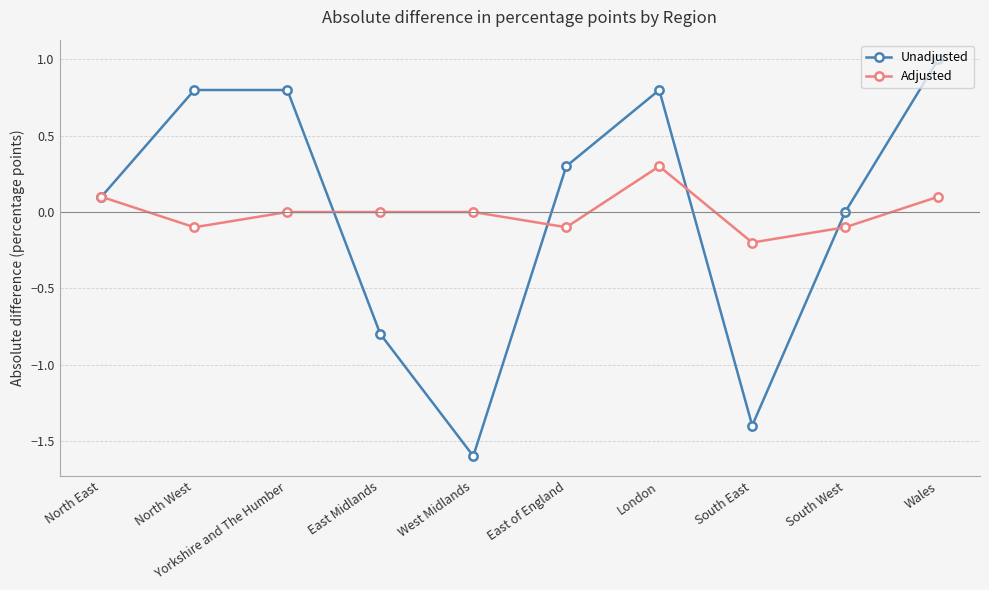

The Unadjusted series shows 1.1 at Yorkshire and The Humber. True or false?

False